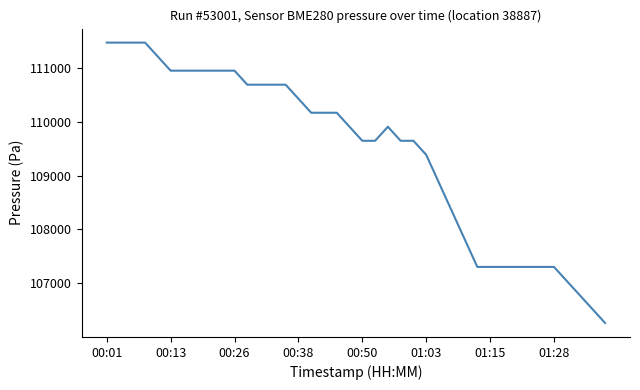

What is the smallest value displayed?

106260.5